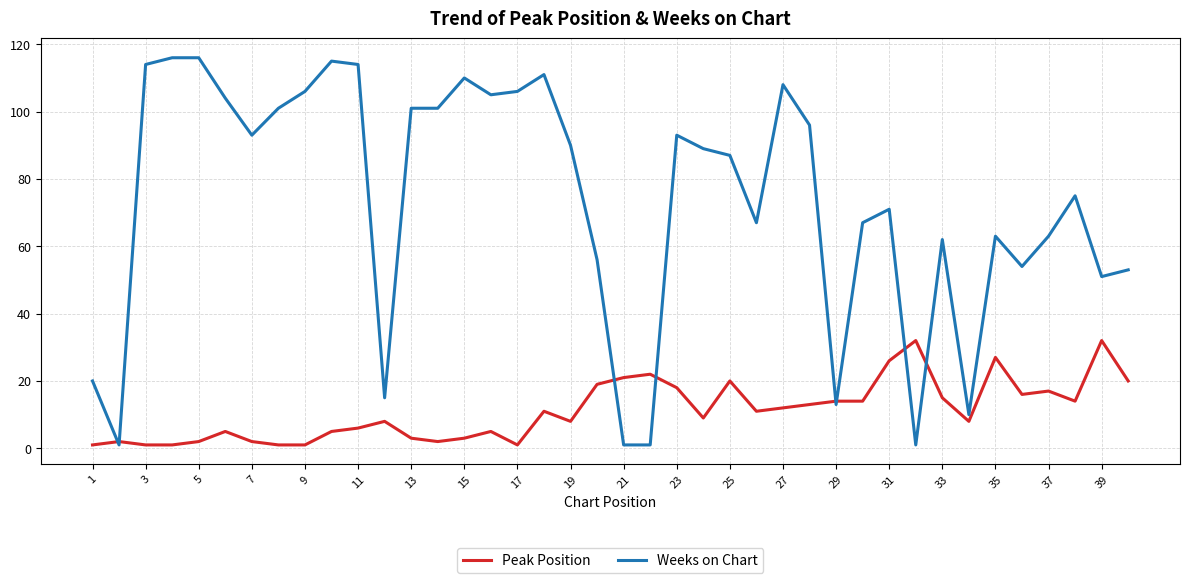

Which series has the widest spread of values?

Weeks on Chart